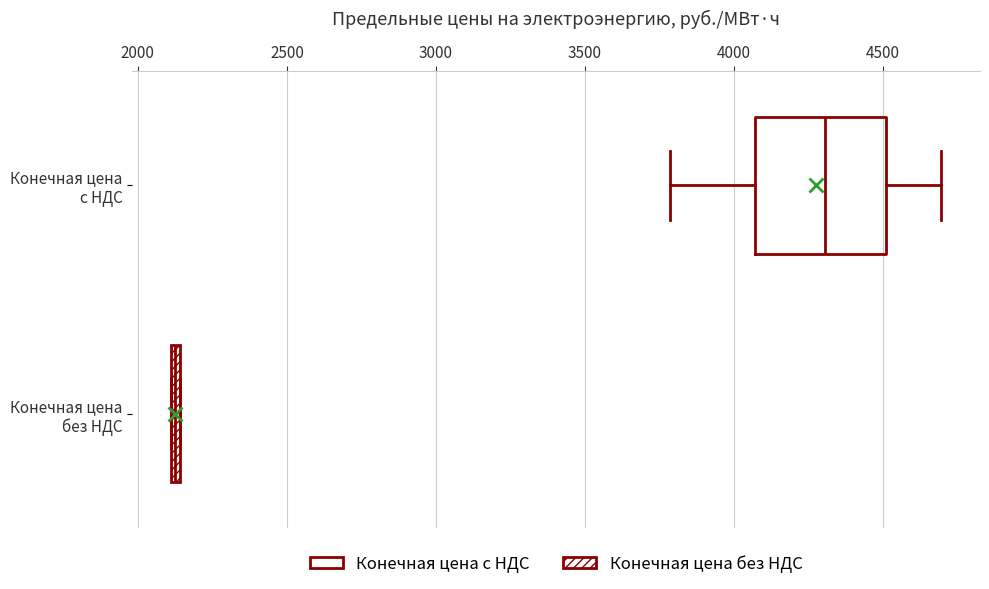

Where is the right edge of the box for Конечная цена без НДС on the x-axis? The values are not printed on the chart, so give them approximately, as read against the axis.

2150